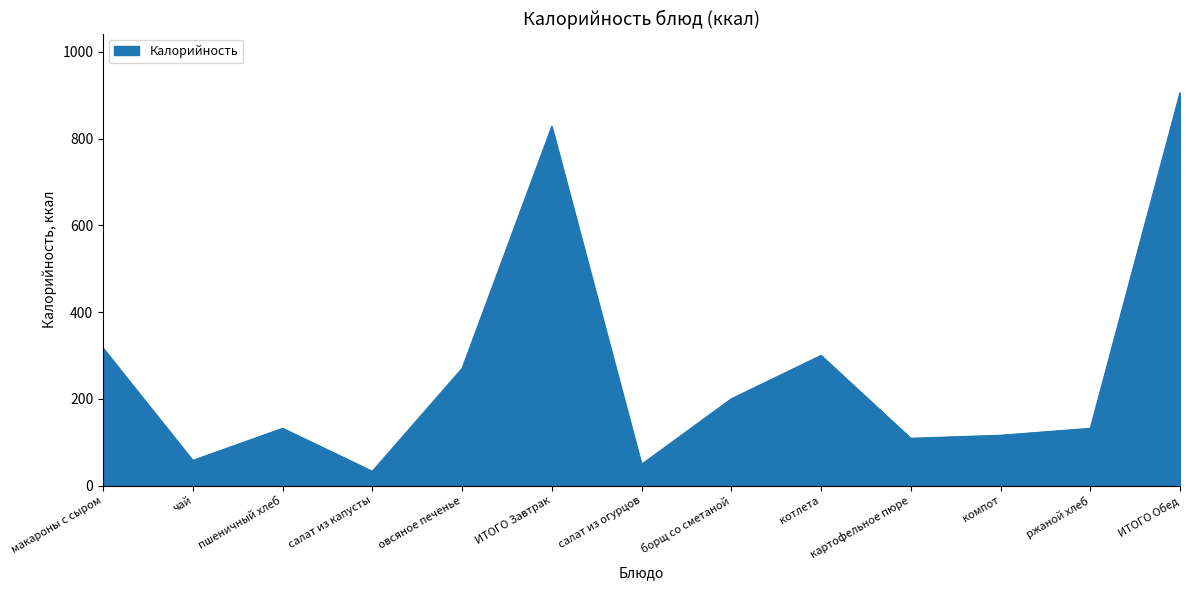

What is the ratio of the value at овсяное печенье to the value at картофельное пюре?

2.5